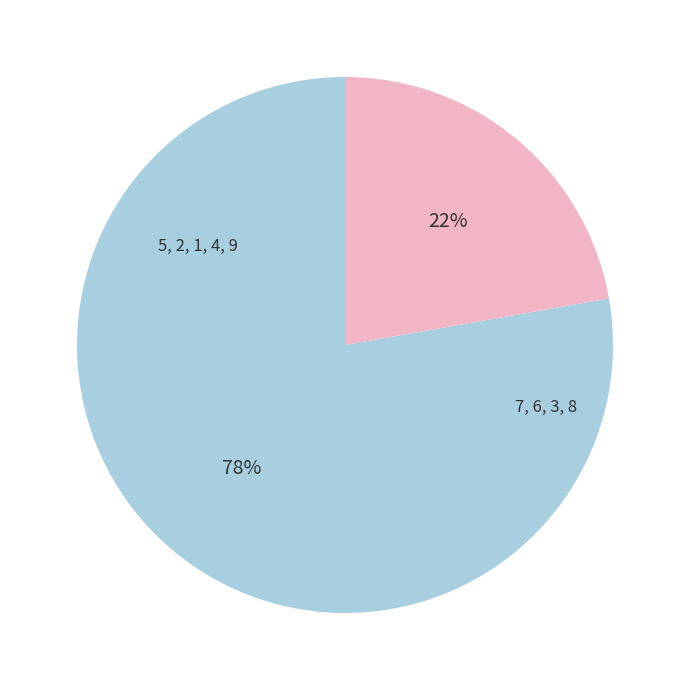

To the nearest percent, what is the average slice percentage?

50%